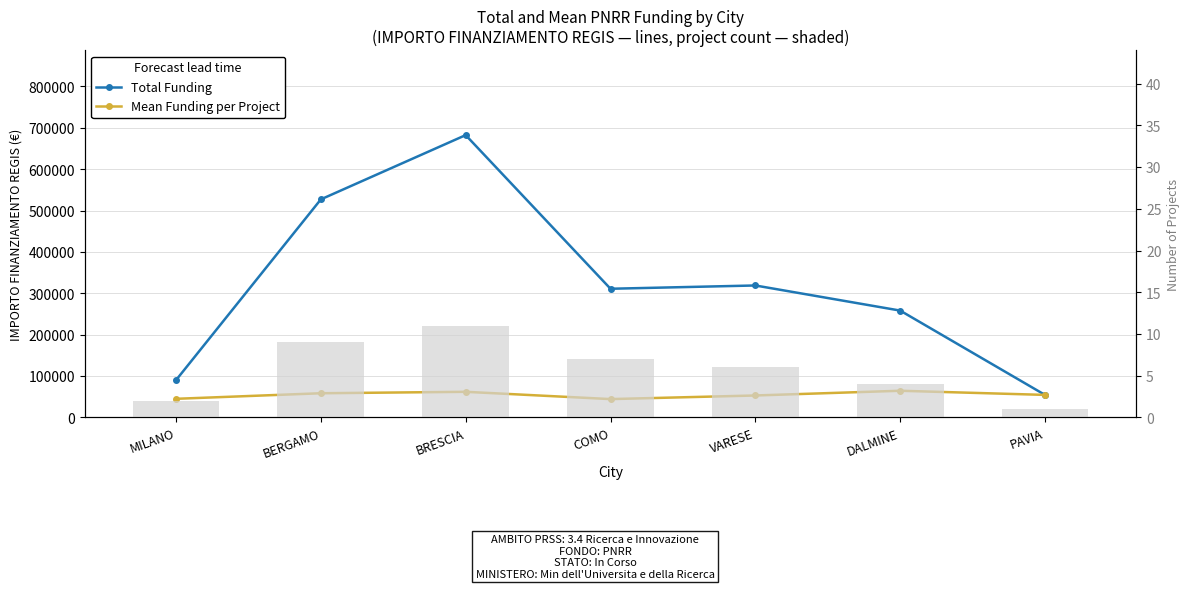

Rank the categories by Mean Funding per Project value from lowest to highest.

COMO, MILANO, VARESE, PAVIA, BERGAMO, BRESCIA, DALMINE